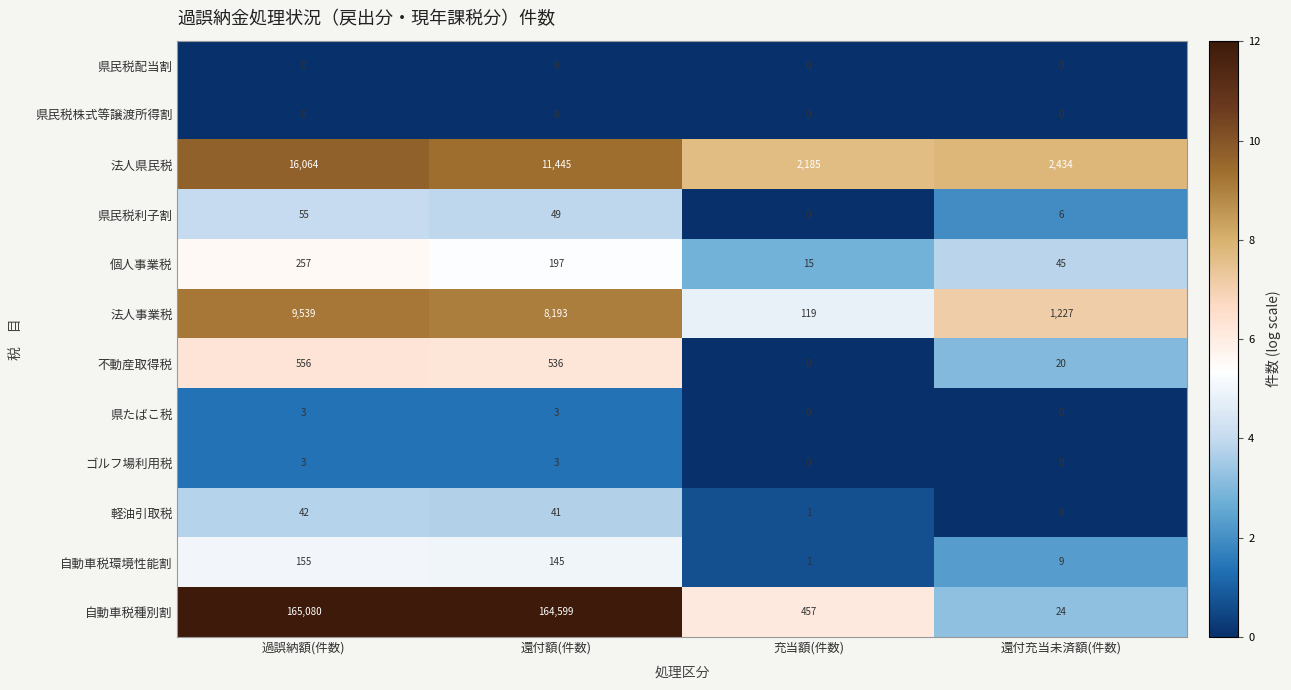

Count the number of categories in the chart.

4